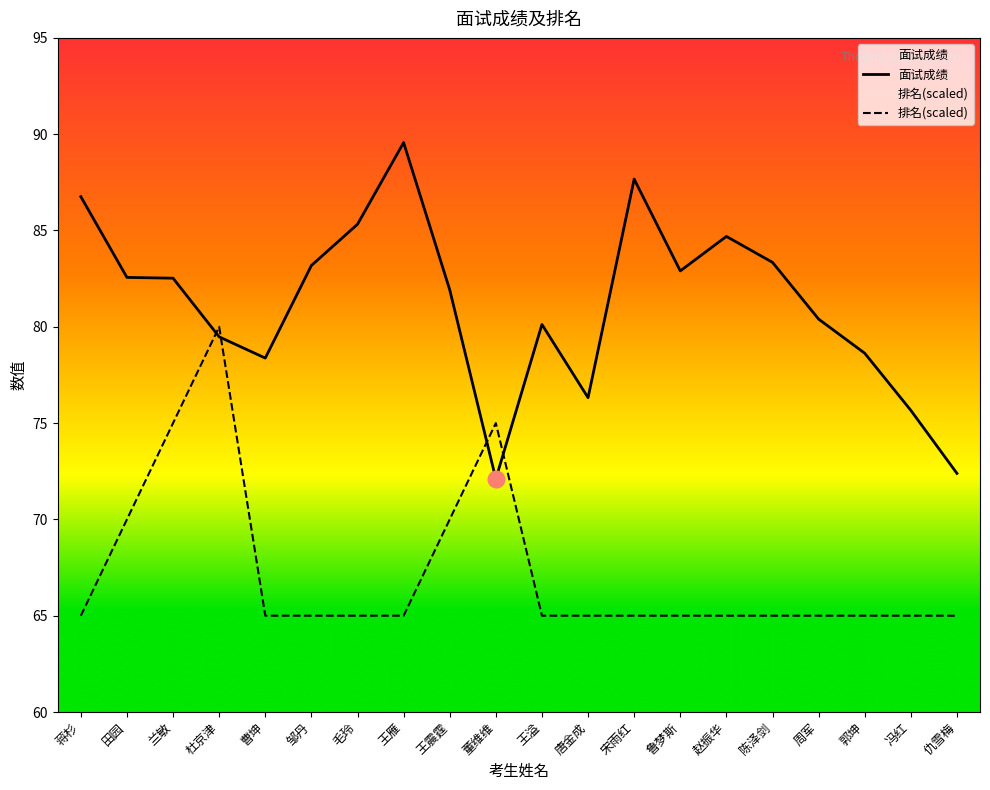

The 面试成绩 series shows 53.1 at 鲁梦斯. True or false?

False